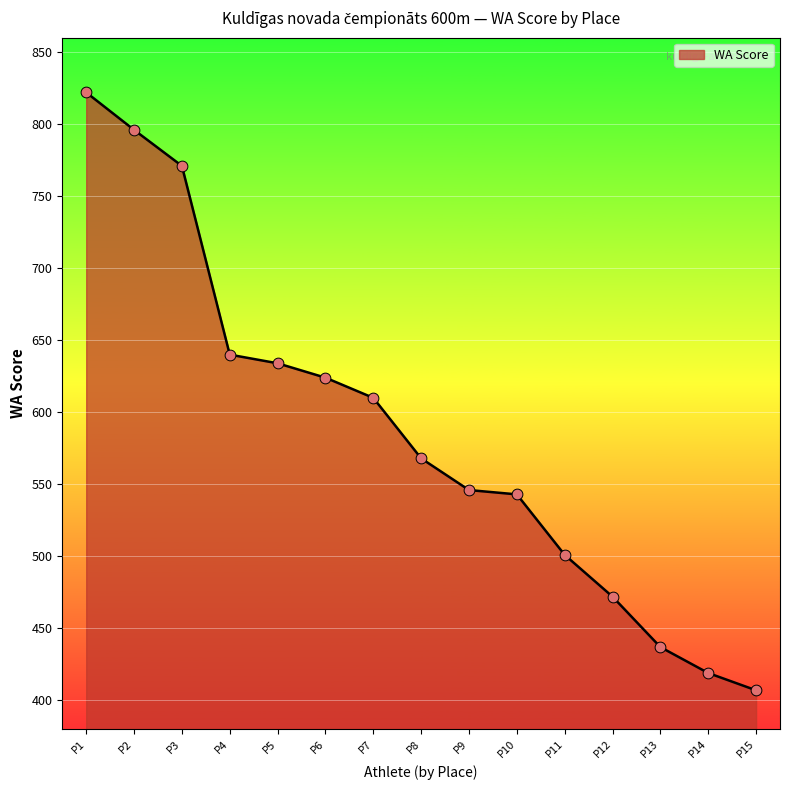

What is the change in value from P12 to P14?

-53